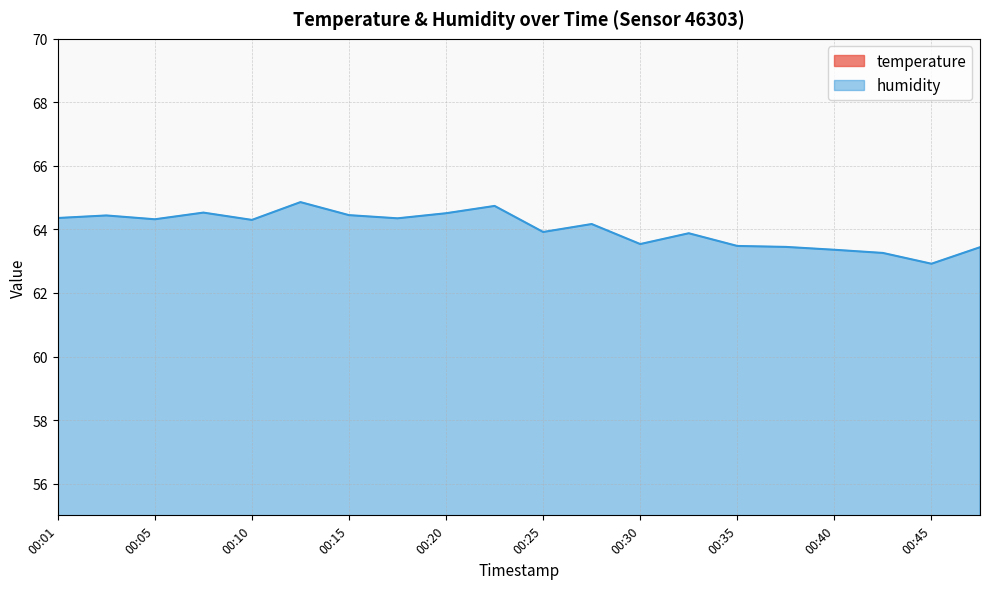

Is it true that temperature equals 38.4 at 00:10?

False